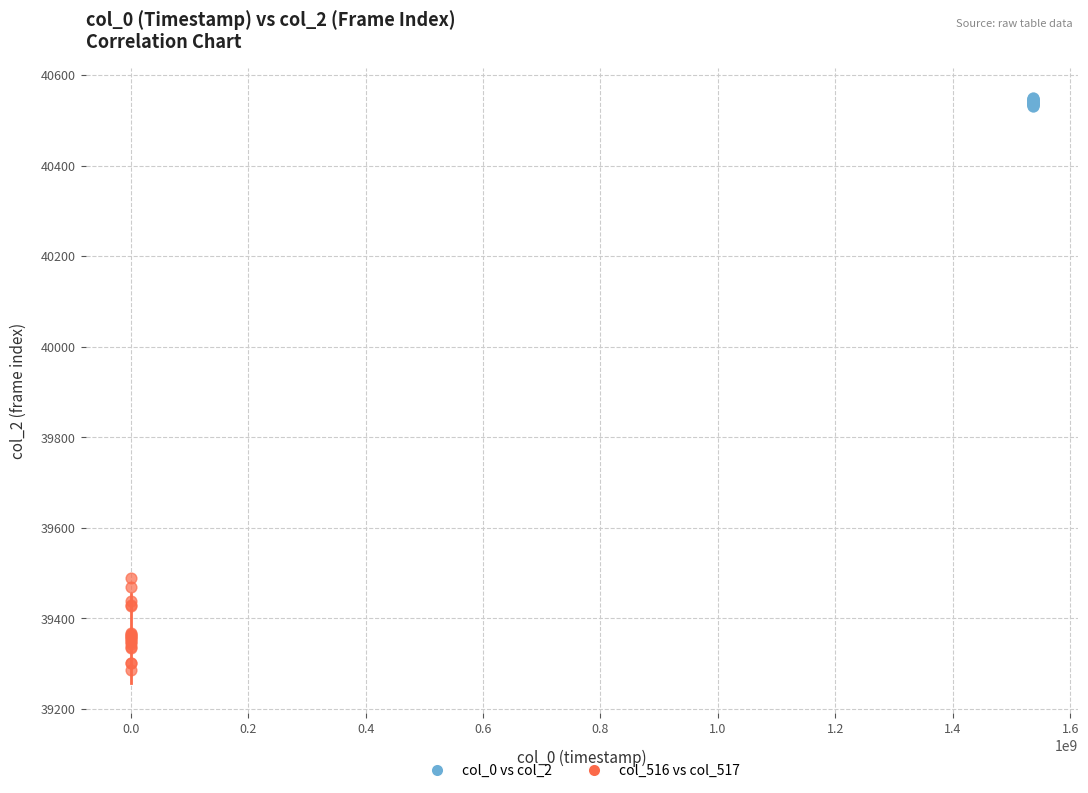

Which series has the largest Y range (max minus min)?

col_516 vs col_517